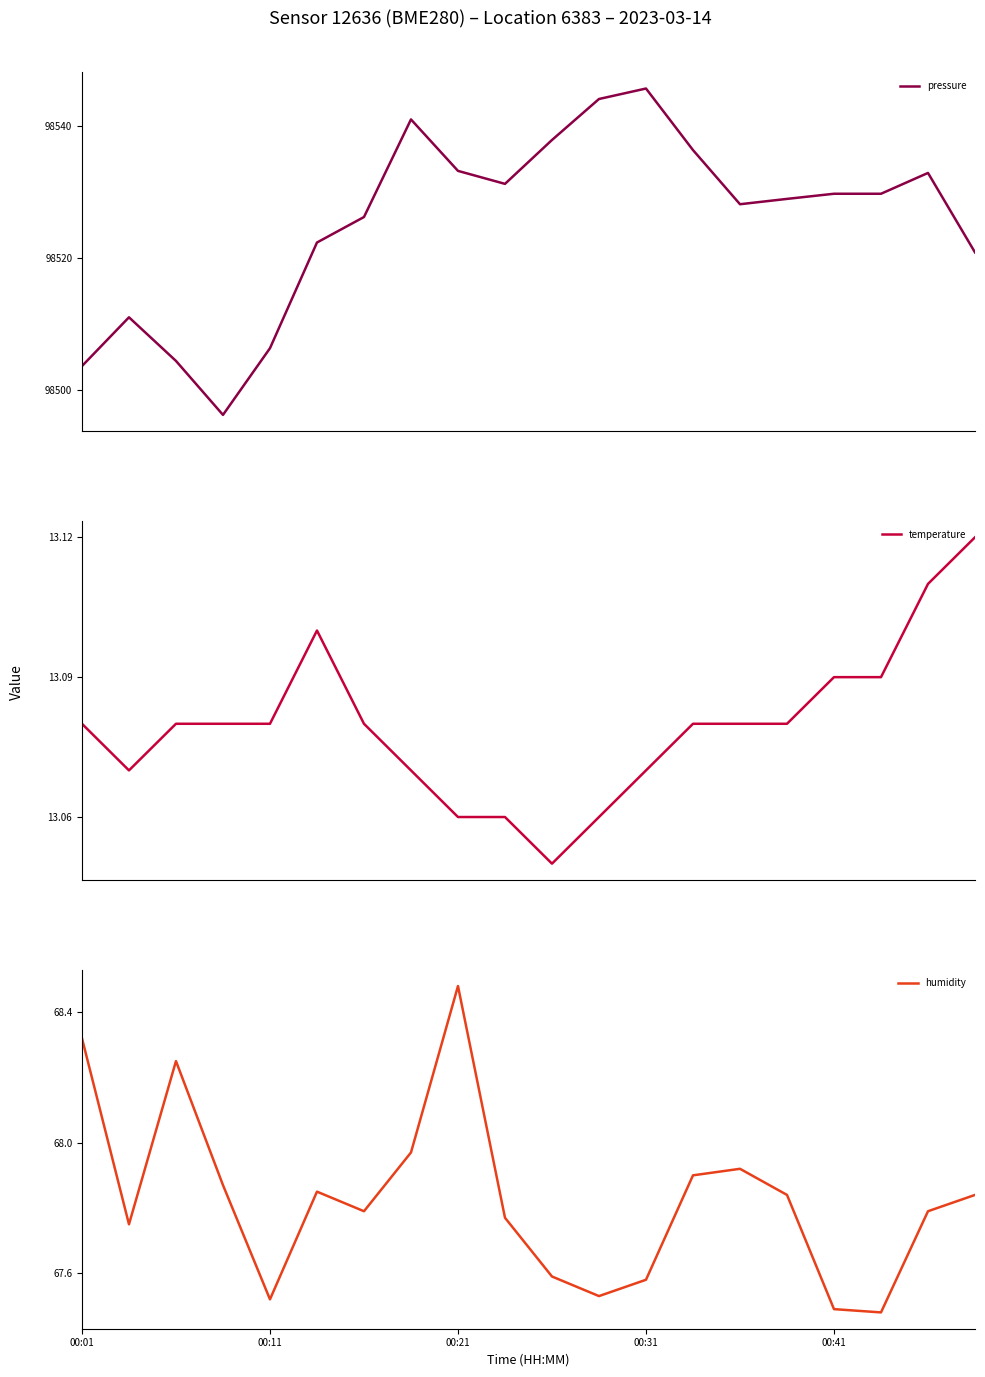

What is the difference between the maximum and minimum values in the humidity series?

1.0